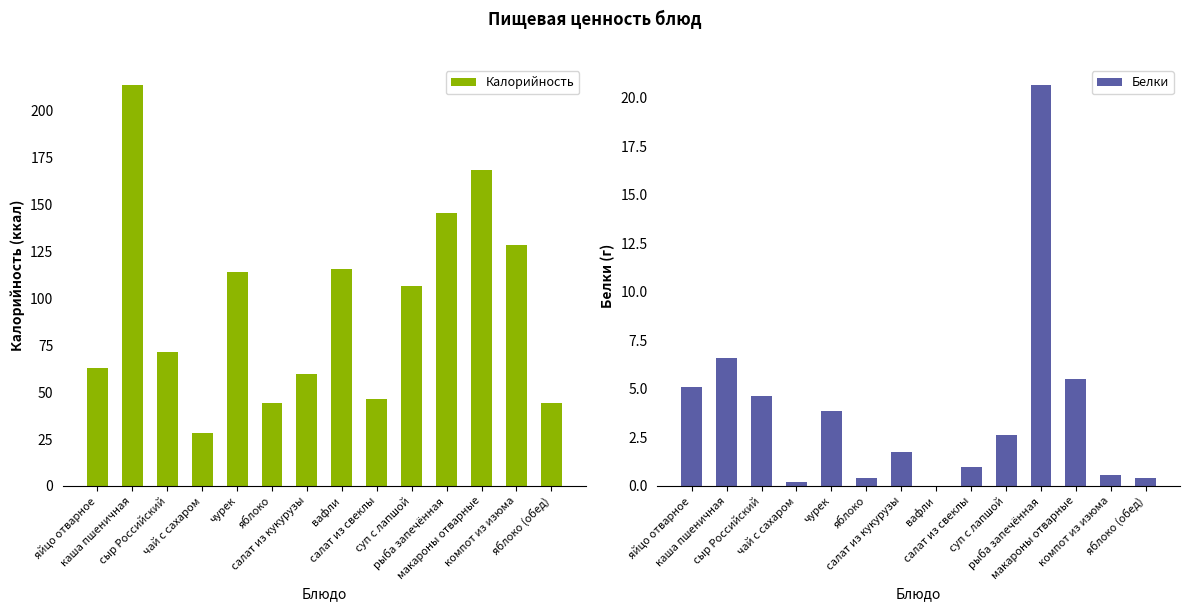

What is the sum of all Калорийность values?

1350.1